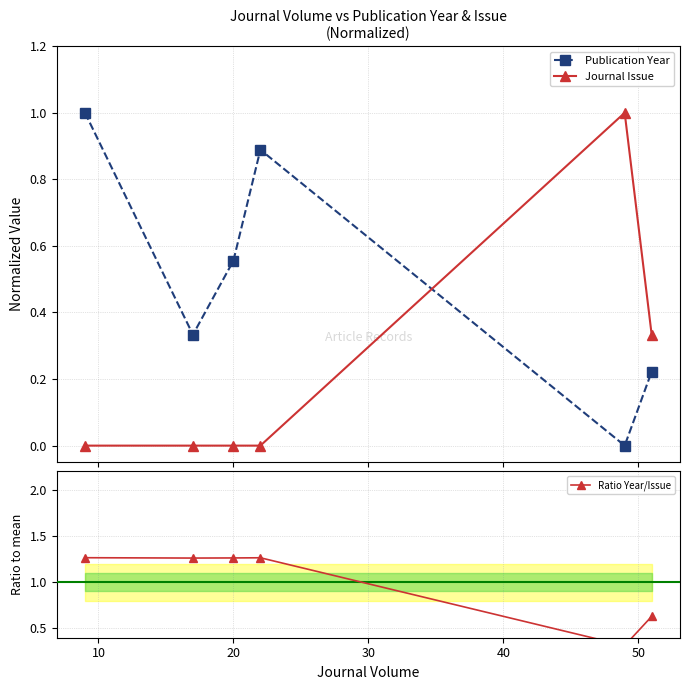

What is the value of the Journal Issue point at the 6th from the left?

0.3